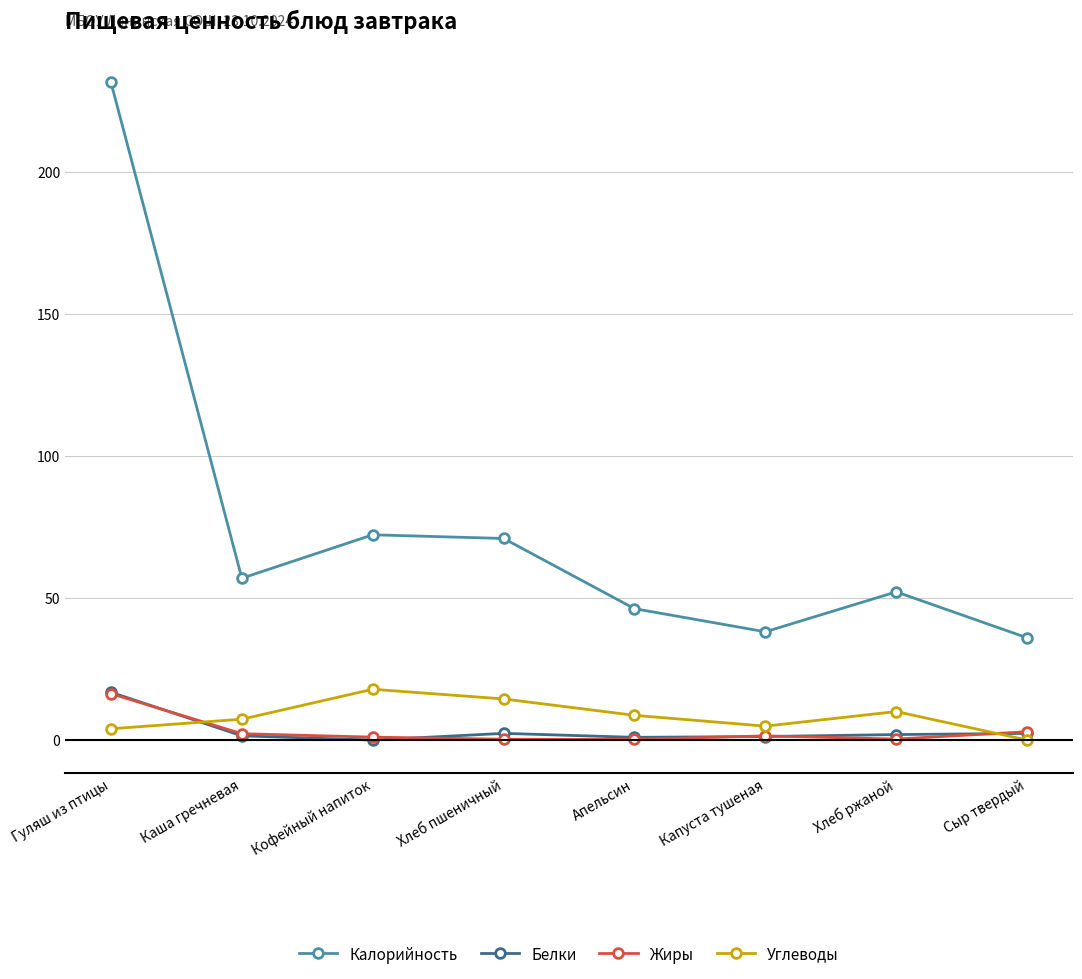

At which category is the sum across all series the highest?

Гуляш из птицы